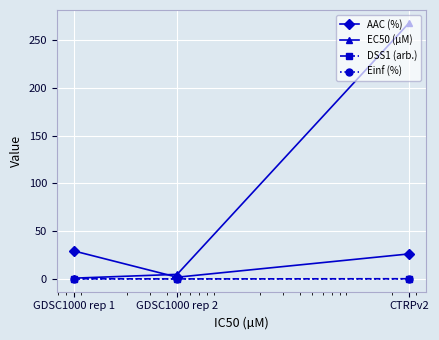

Which series has the largest total across all categories?

EC50 (µM)